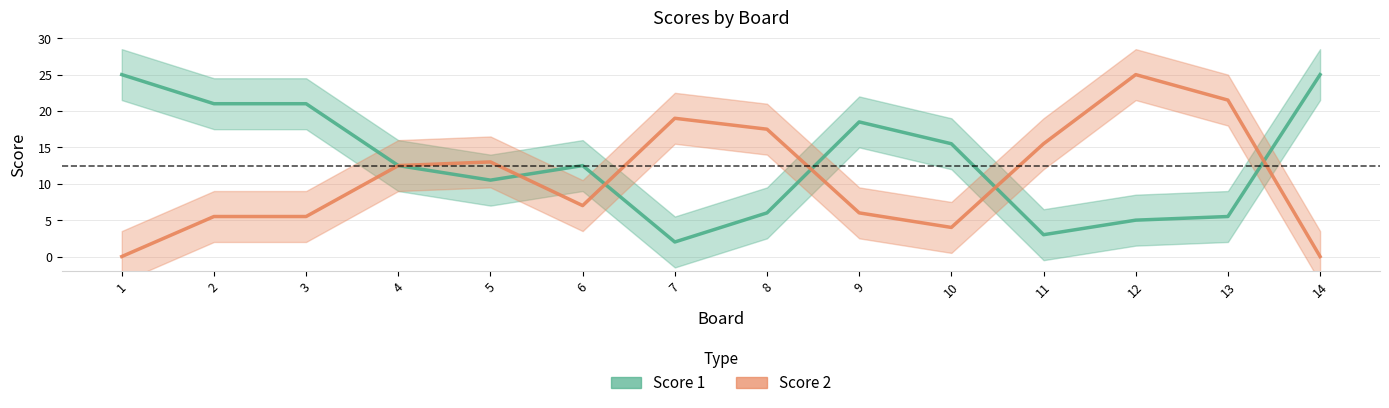

Which label corresponds to the largest value in the chart?

1